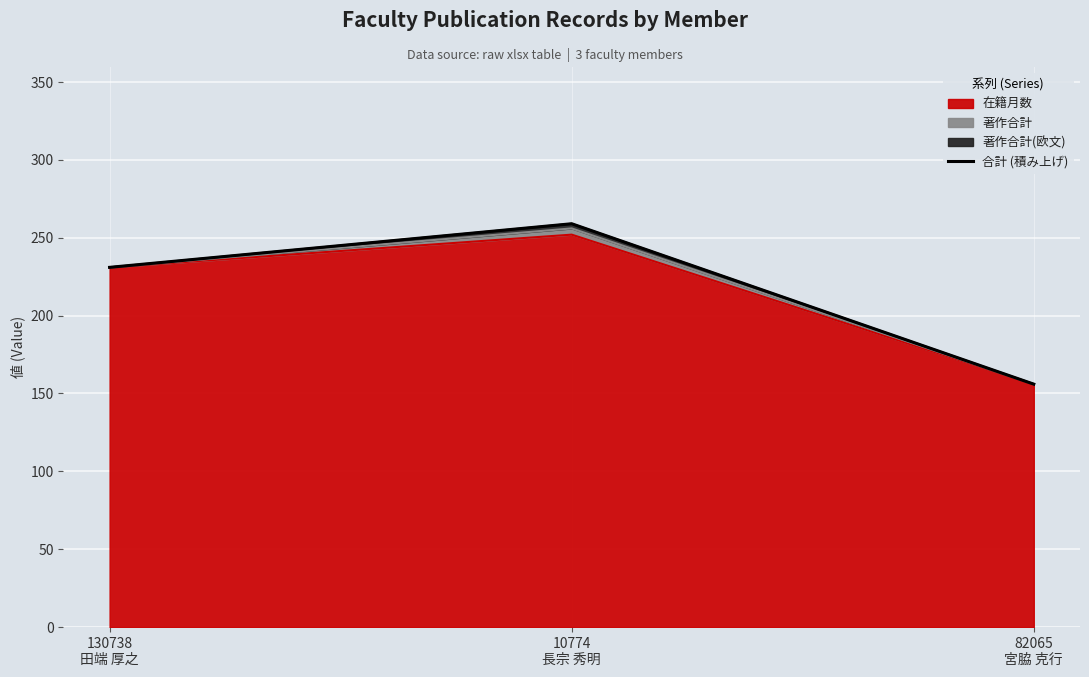

How many values are below 231?

1